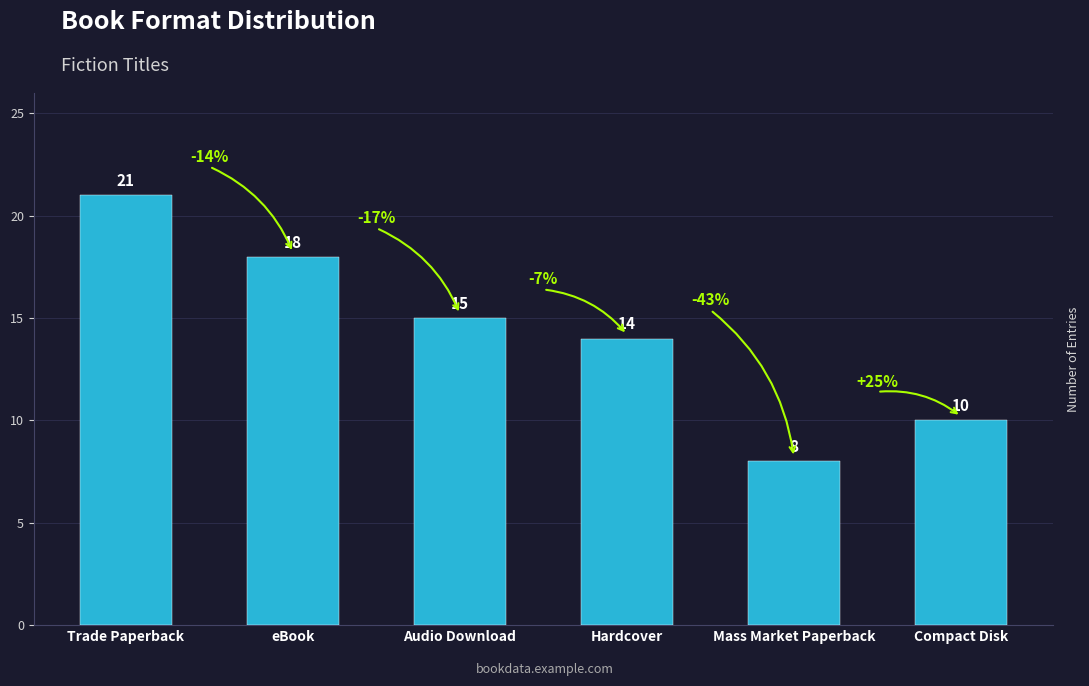

Reading left to right, list all the values displayed in this chart.

Trade Paperback=21	eBook=18	Audio Download=15	Hardcover=14	Mass Market Paperback=8	Compact Disk=10